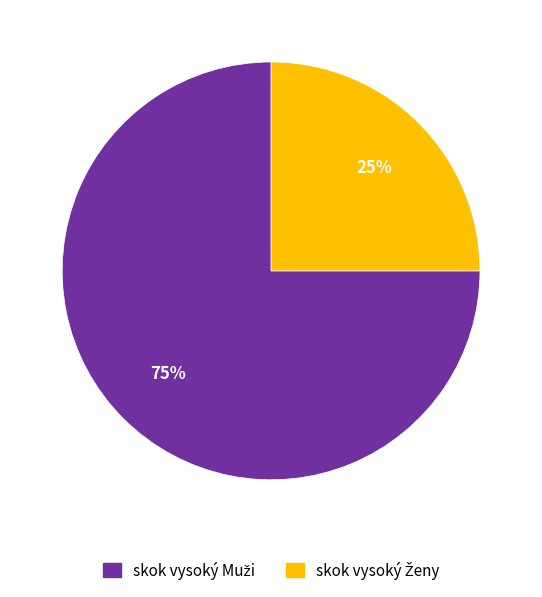

Is there any slice that represents more than half of the pie?

Yes